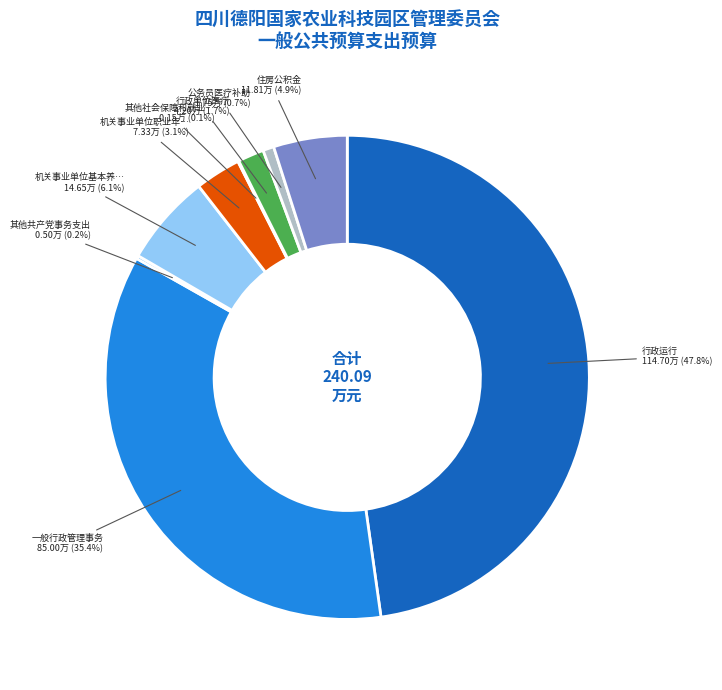

Does any single category account for the majority?

No